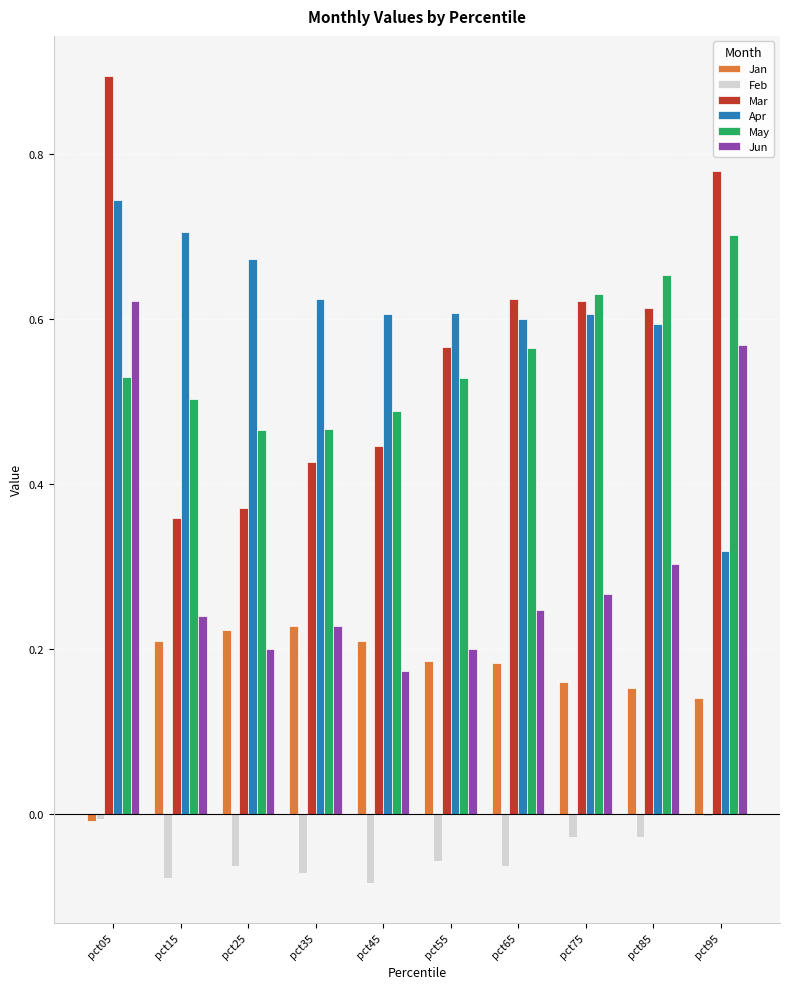

How many values in the Jan series exceed 0?

9